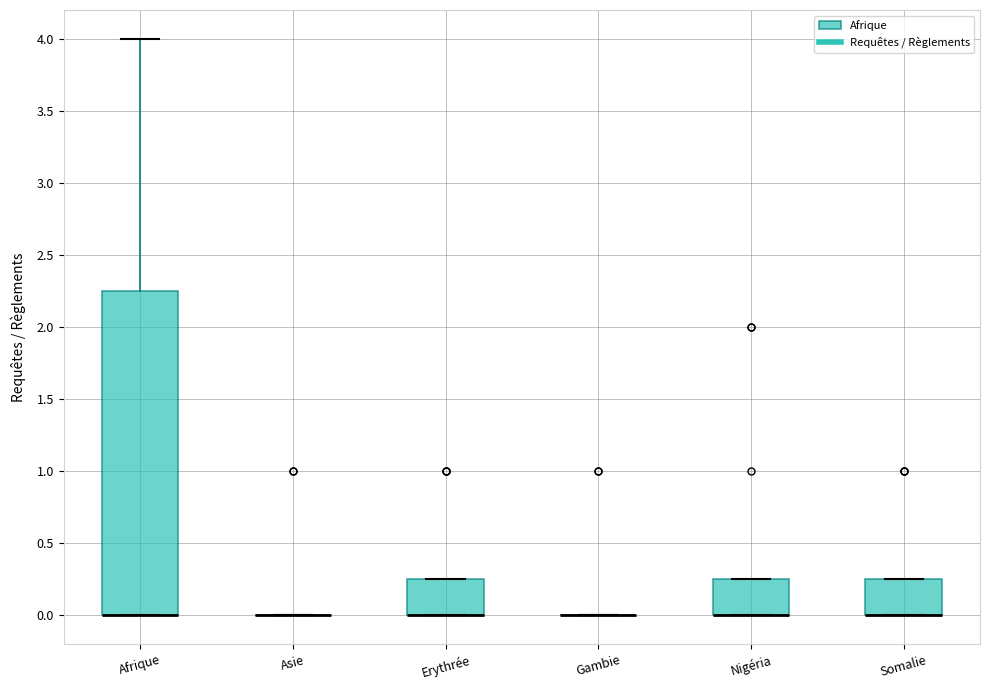

Reading left to right, transcribe this box plot: for each box, give where its median line is, the range the box spans, and where its two whiskers end, as read against the y-axis. The values are not printed on the chart, so give them approximately, as read against the axis.

Afrique: median 0.00 (drawn on the box's lower edge), box 0.00 to 2.25, whiskers 0.00 to 4.00
Asie: box collapsed to a line at 0.00, whiskers 0.00 to 0.00
Erythrée: median 0.00 (drawn on the box's lower edge), box 0.00 to 0.25, whiskers 0.00 to 0.25
Gambie: box collapsed to a line at 0.00, whiskers 0.00 to 0.00
Nigéria: median 0.00 (drawn on the box's lower edge), box 0.00 to 0.25, whiskers 0.00 to 0.25
Somalie: median 0.00 (drawn on the box's lower edge), box 0.00 to 0.25, whiskers 0.00 to 0.25